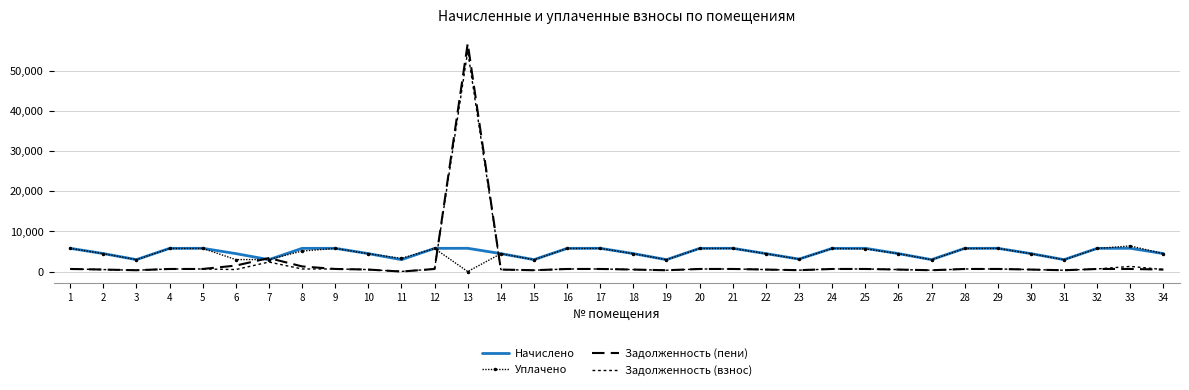

What is the difference between the Уплачено values at 4 and 26?

1300.2